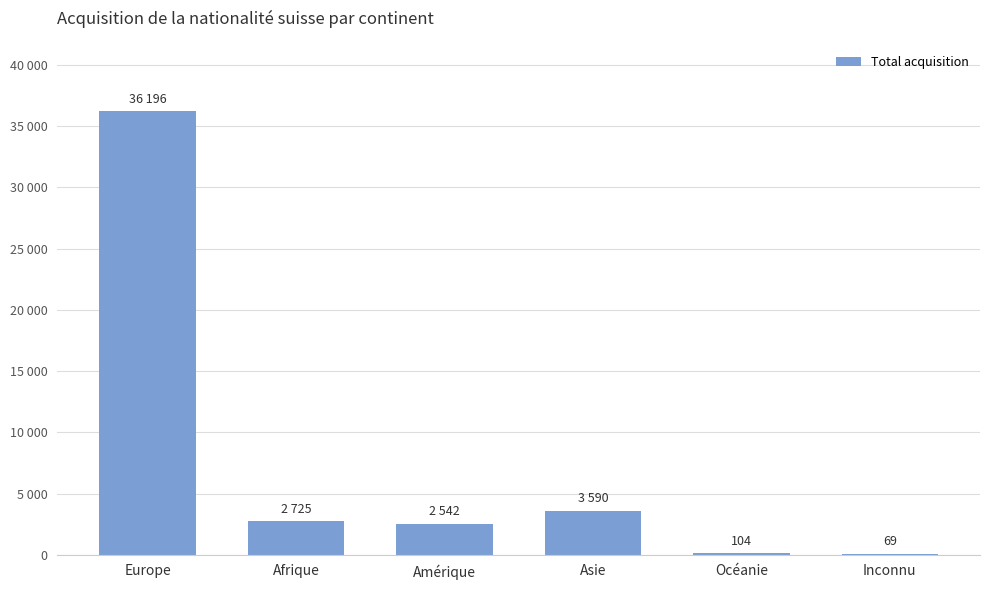

What is the smallest value displayed?

69